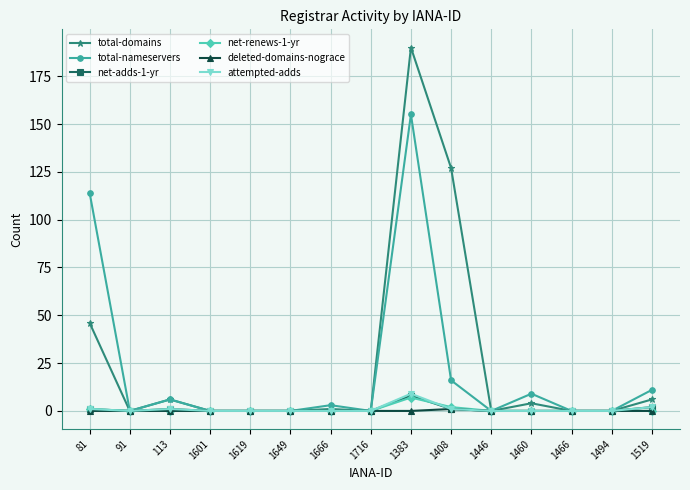

Where is total-nameservers nearest to the value 77?

81